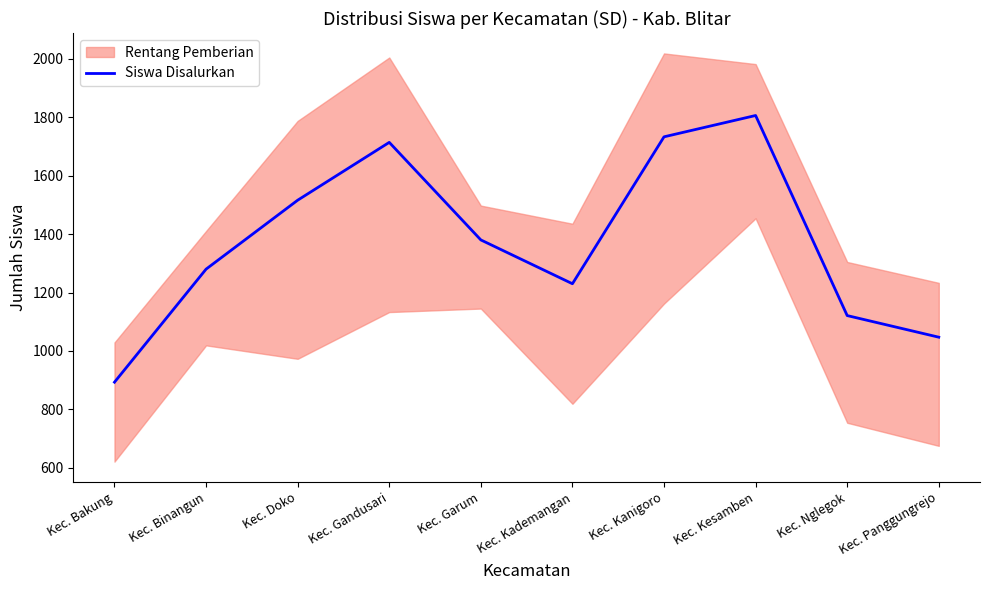

Where does the data first go above 1380?

Kec. Doko